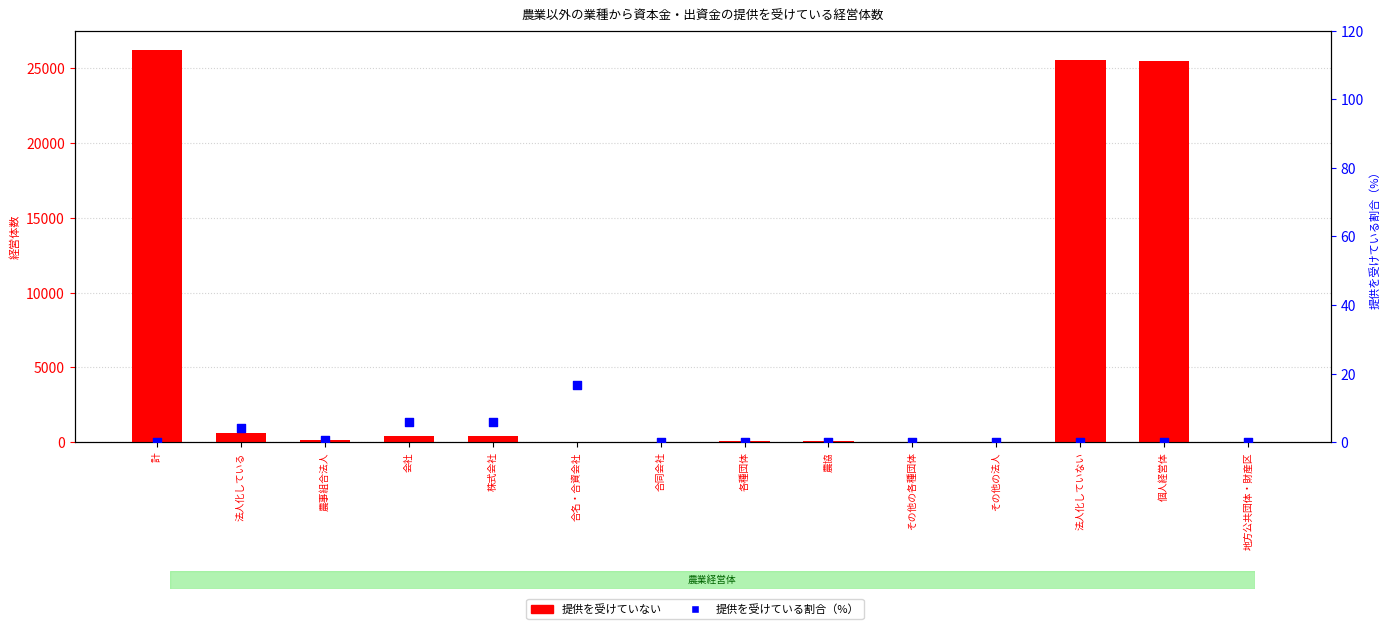

At how many categories does at least one series exceed 22911?

3